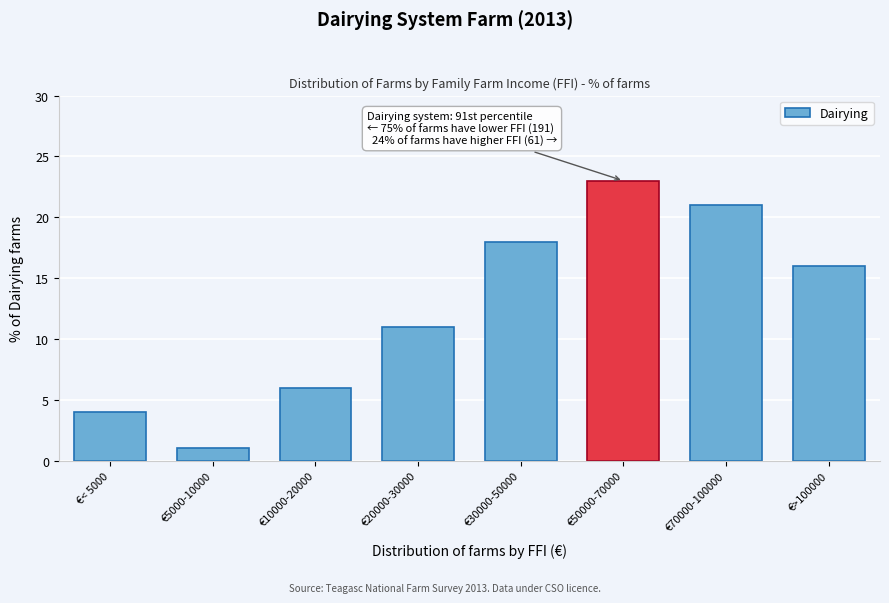

Reading left to right, extract all data points from this chart.

€< 5000=4	€5000-10000=1	€10000-20000=6	€20000-30000=11	€30000-50000=18	€50000-70000=23	€70000-100000=21	€>100000=16